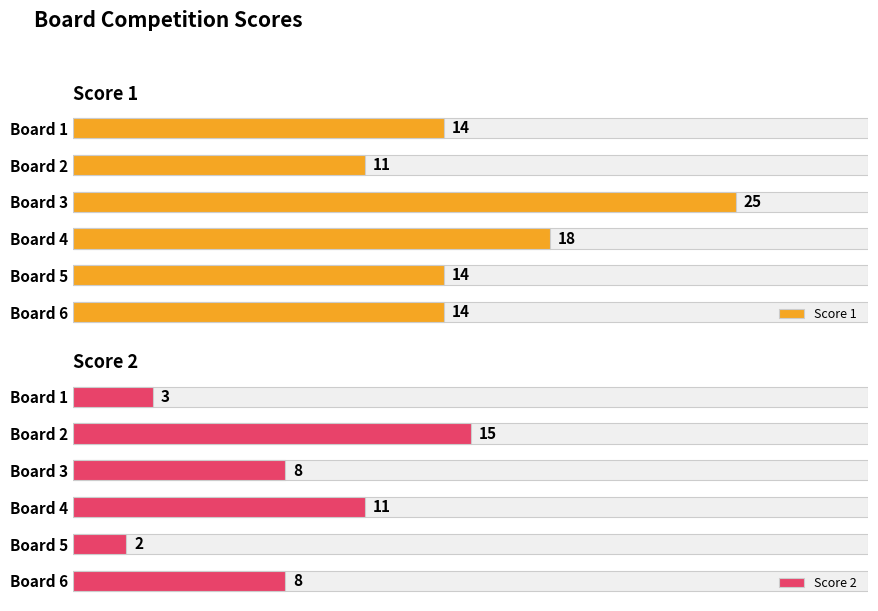

What is the smallest value displayed?

2